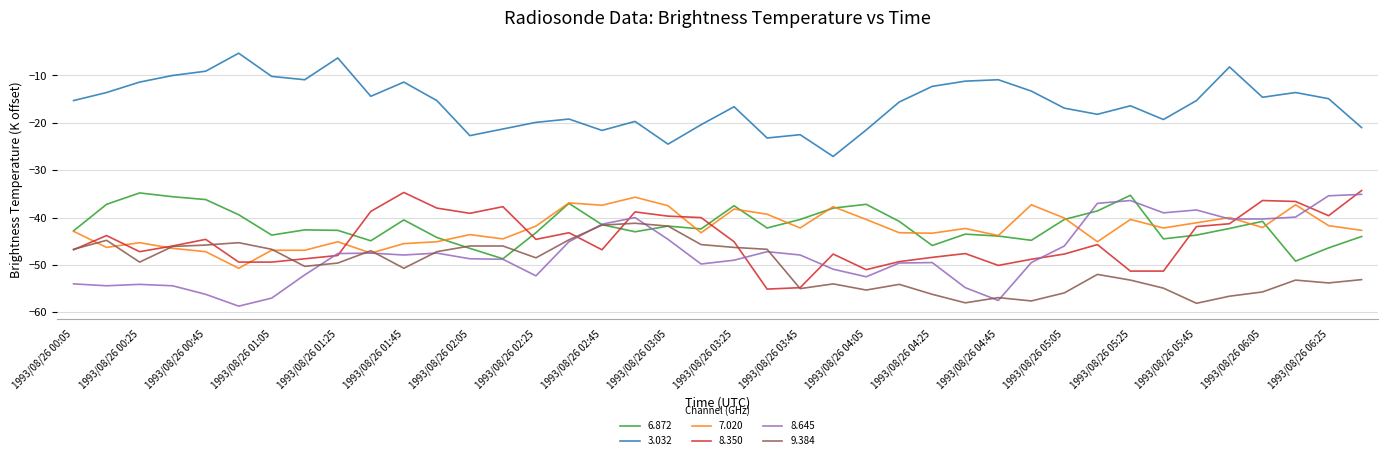

What is the average value of the 7.020 series?

-42.4